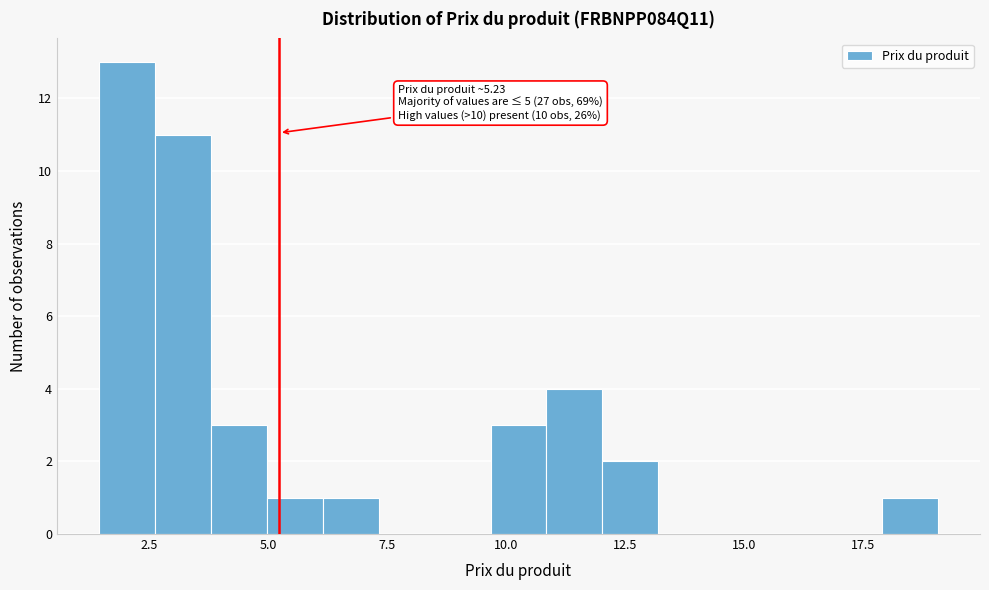

Read against the x-axis, roughly where is the centre of the tallest bar?

2.0